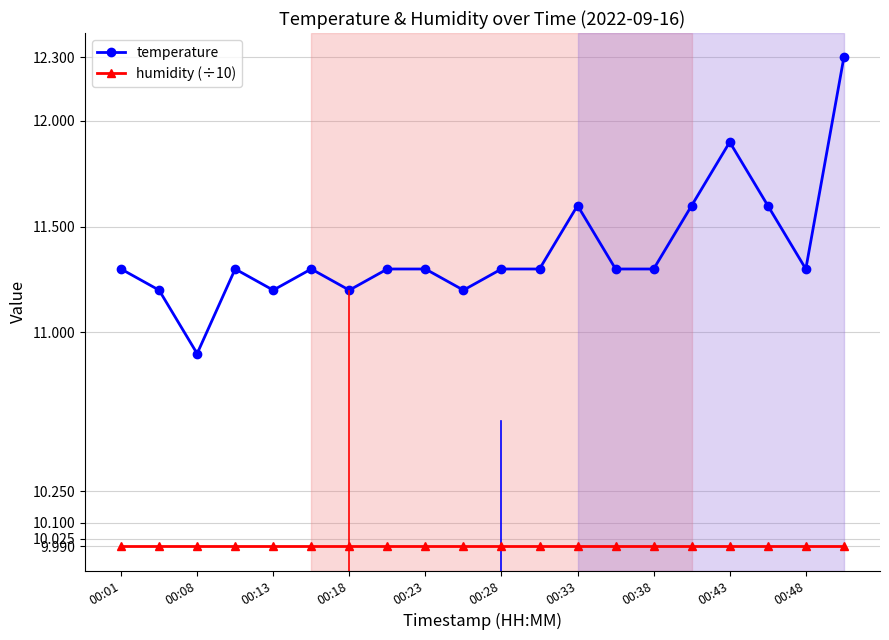

How many values in the temperature series exceed 11?

19